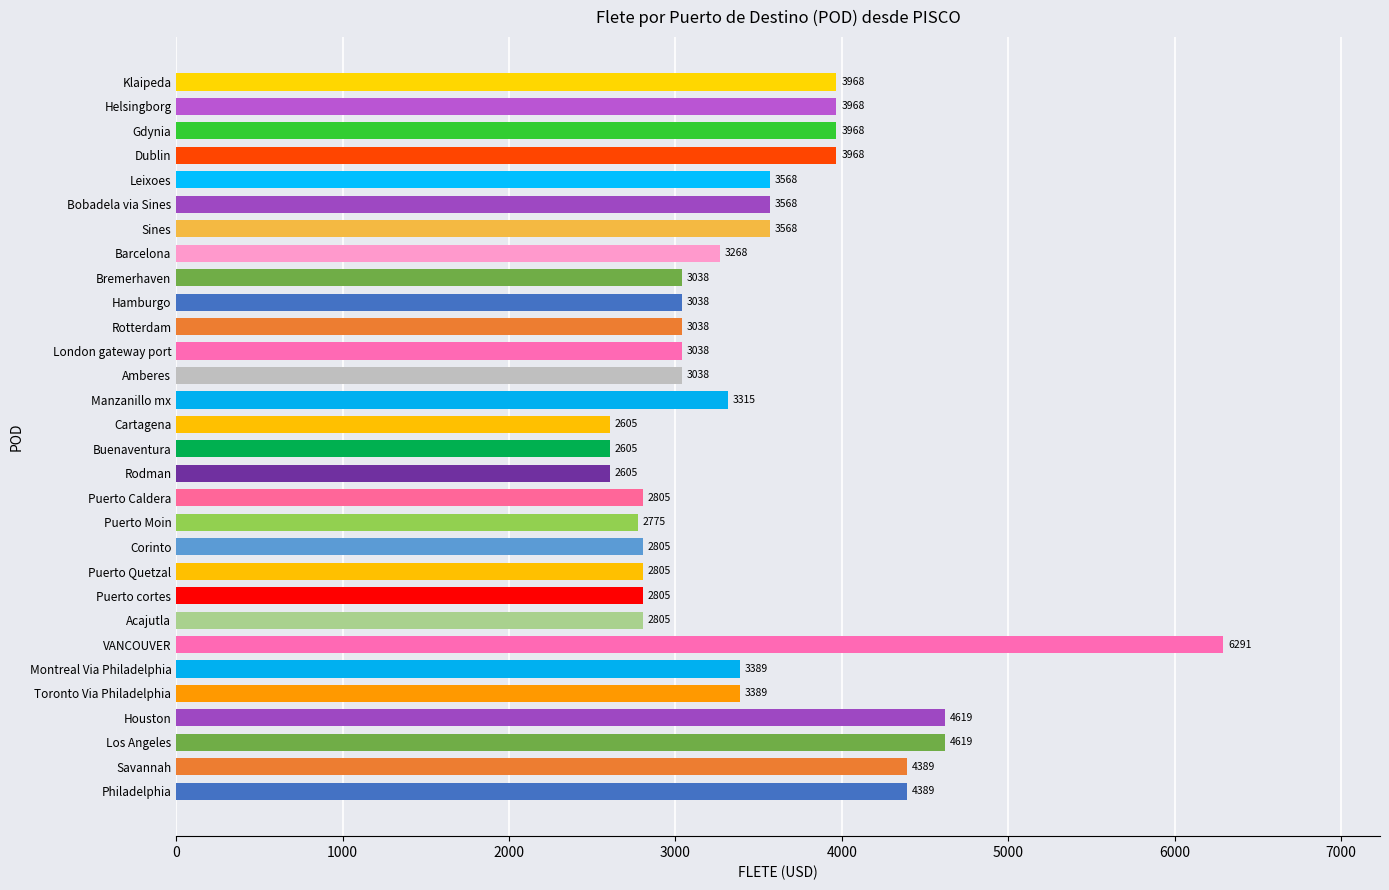

True or false: the data shows 4619 at Los Angeles.

True